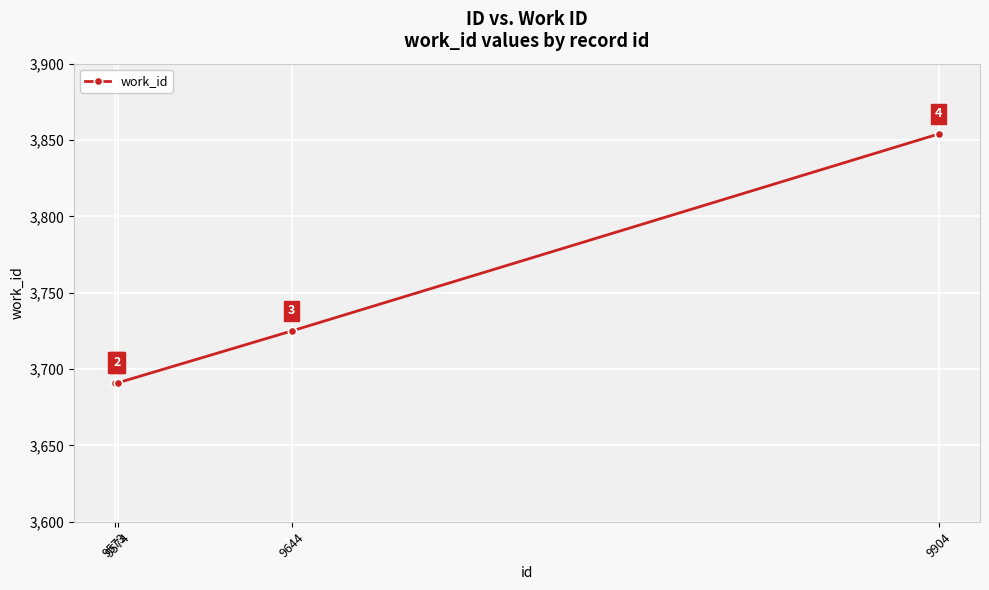

What is the average value?

3740